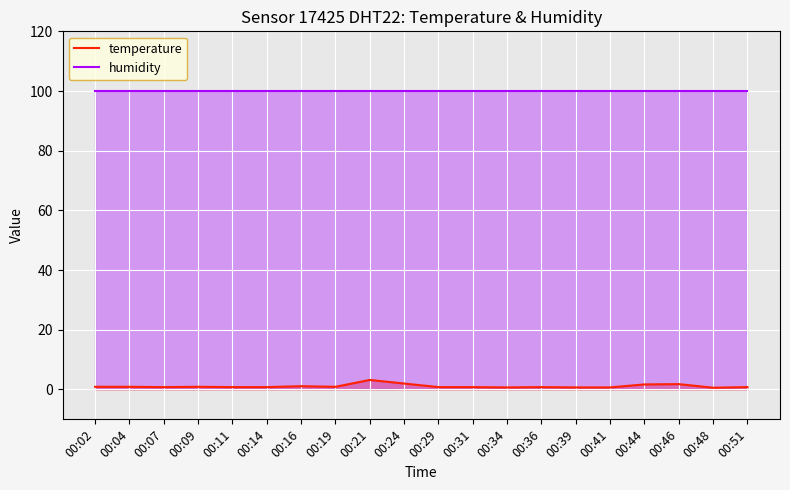

List the labels in order of temperature value, smallest first.

00:48, 00:34, 00:39, 00:41, 00:07, 00:11, 00:14, 00:29, 00:31, 00:36, 00:51, 00:02, 00:04, 00:09, 00:19, 00:16, 00:44, 00:46, 00:24, 00:21